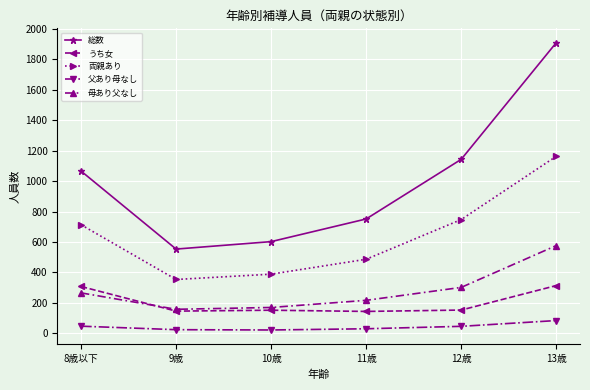

At which category is the sum across all series the highest?

13歳